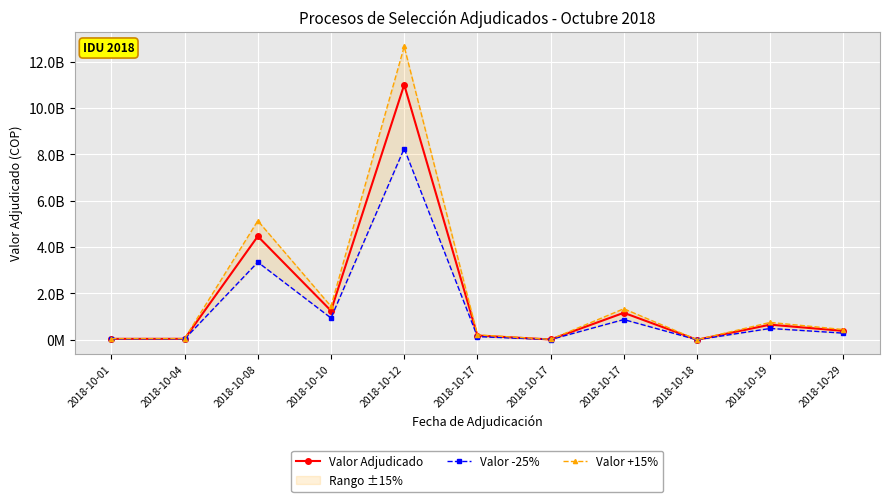

At which label is Valor -25% closest to 4129879289?

2018-10-08